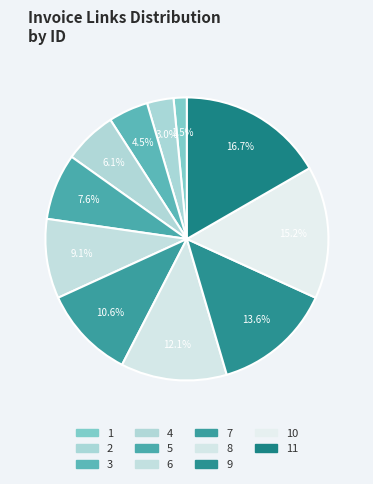

Combined, do 2 and 8 account for over 50%?

No